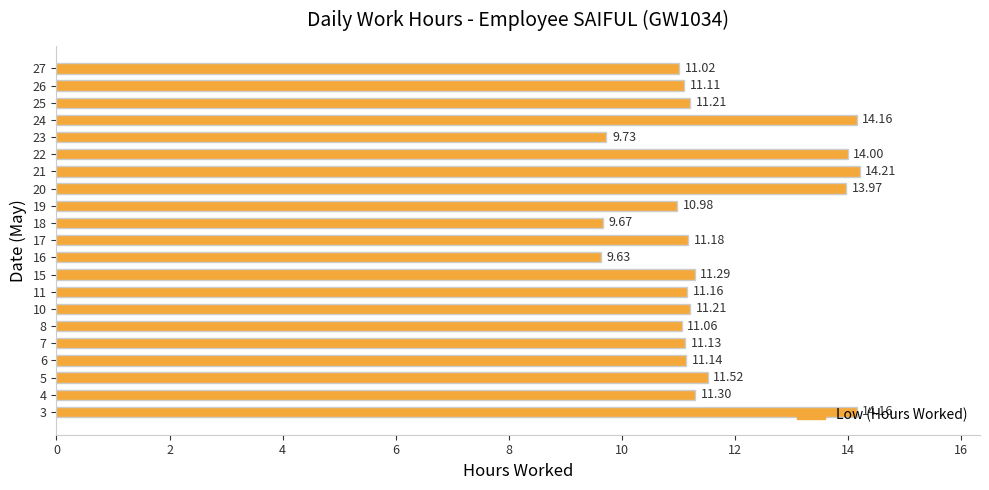

At which category does the chart reach its peak across all series?

21